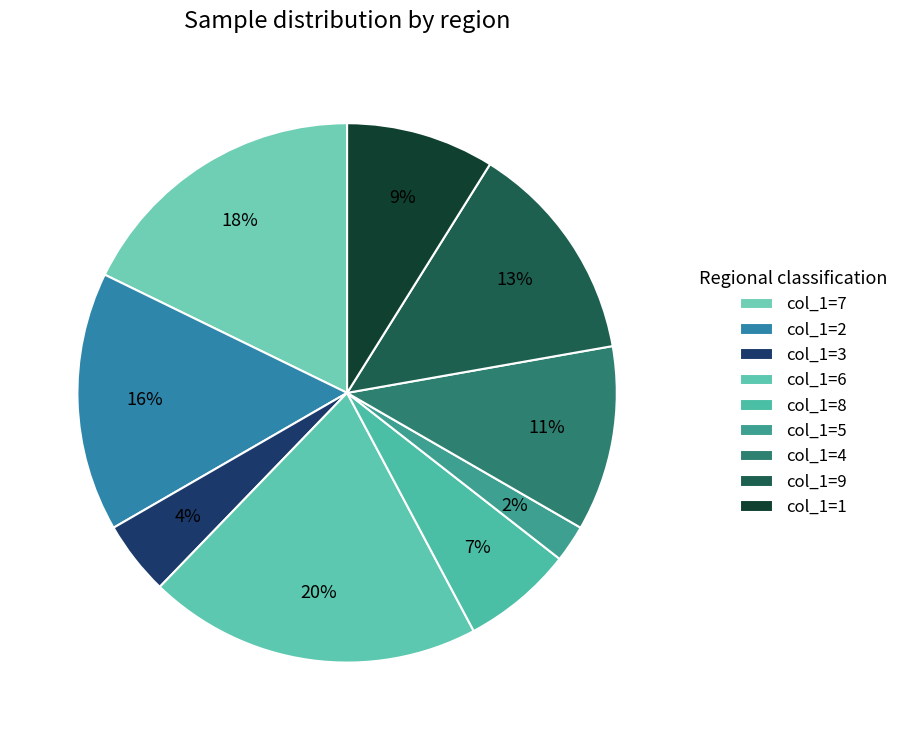

To the nearest percent, what is the difference between the largest and smallest slice percentages?

18%